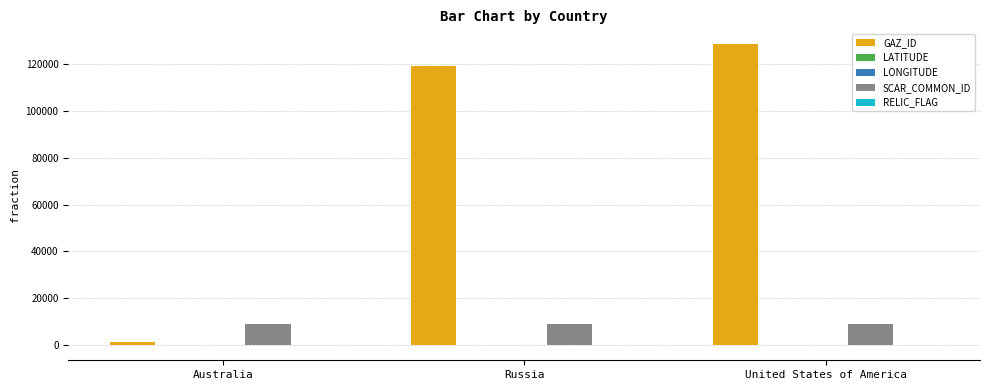

What is the spread (max minus min) of values at United States of America?

128560.5